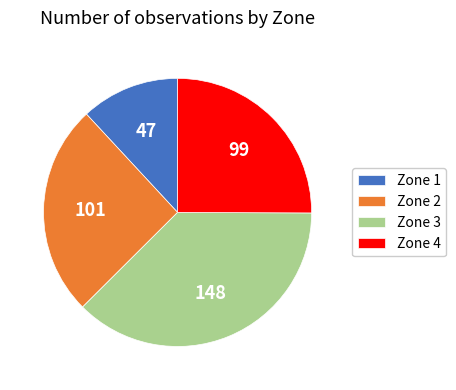

True or false: Zone 3 accounts for 29% of the total.

False